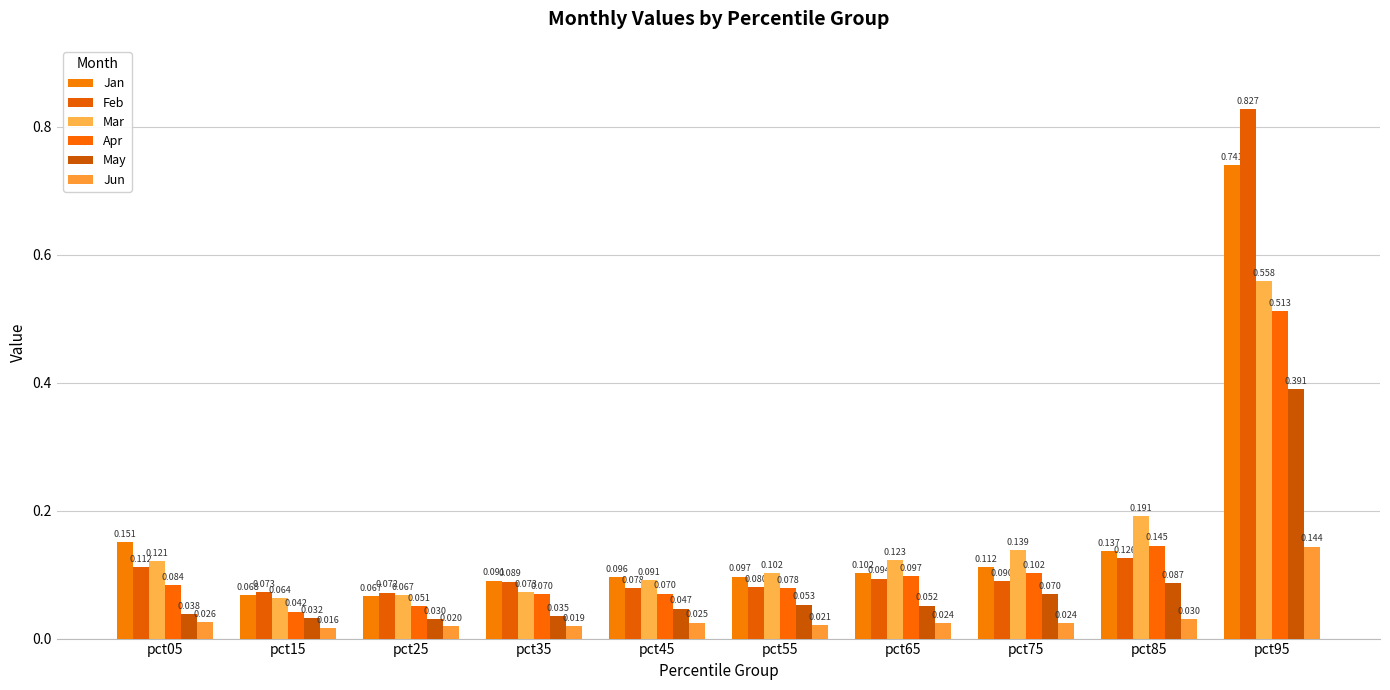

At which label is Jun closest to 0?

pct15